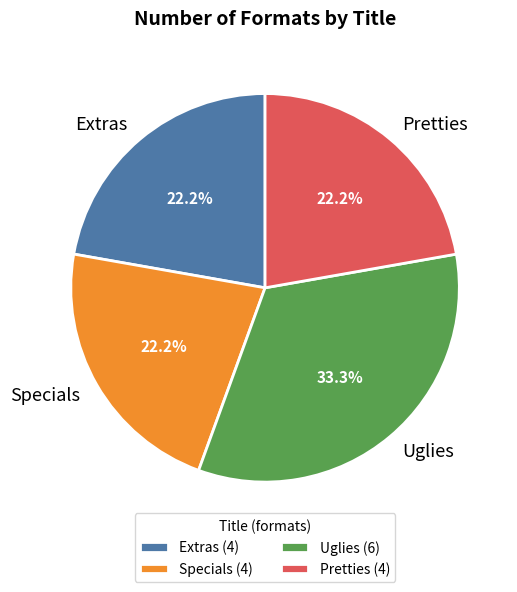

What percentage is NOT represented by Specials?

77.8%